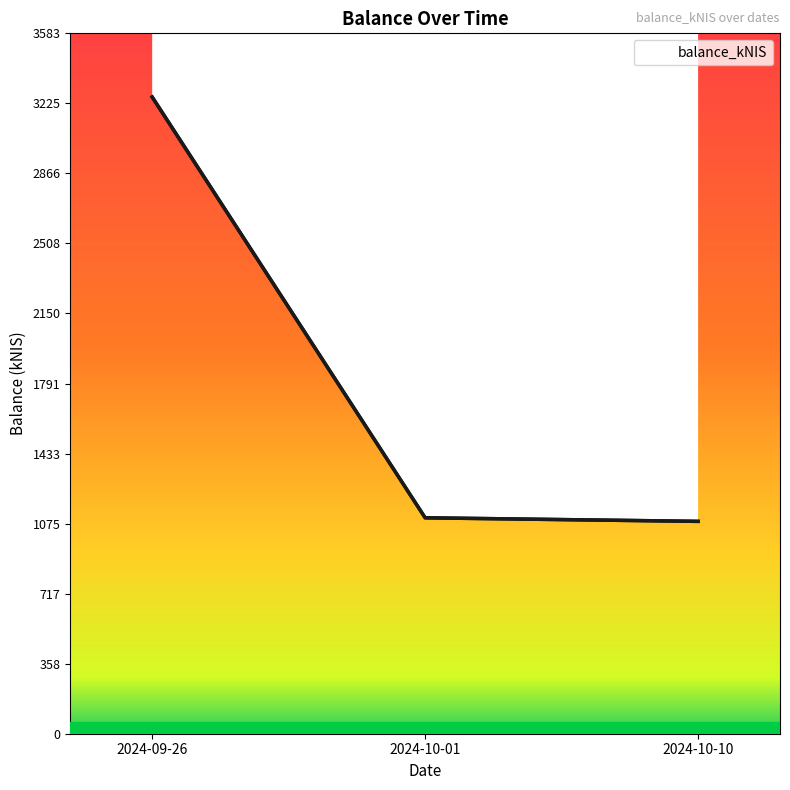

Where is the data nearest to the value 2171?

2024-10-01